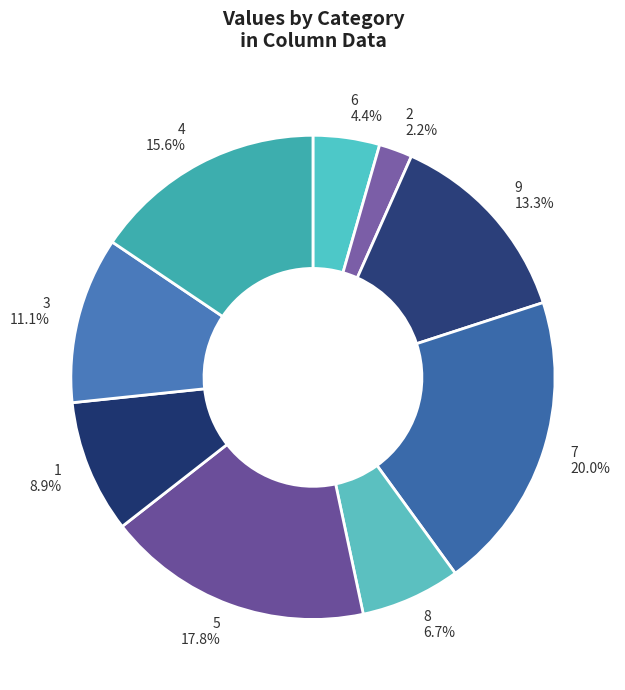

Count the number of slices in the pie.

9